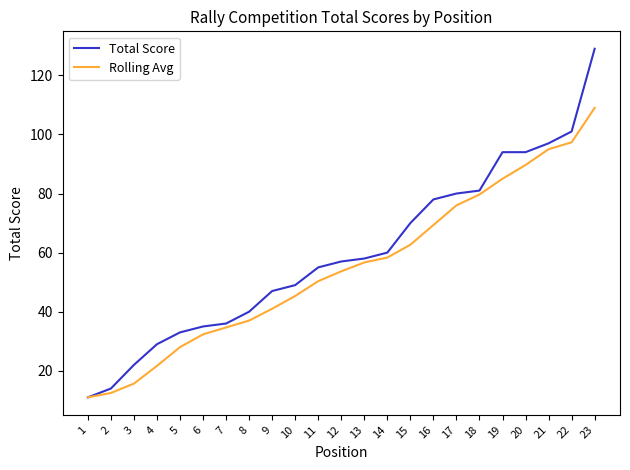

Is it true that Total Score equals 161.8 at 22?

False